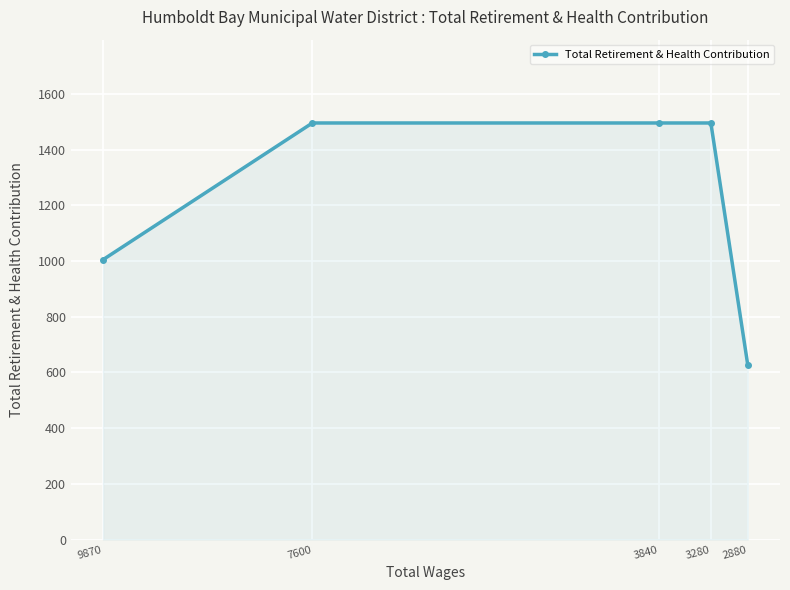

What is the value of the 1st point from the left?

1005